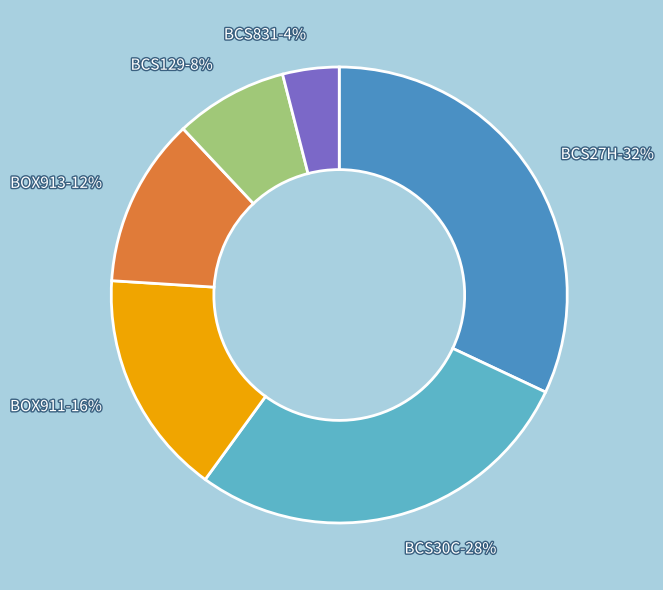

How many slices are in this pie chart?

6